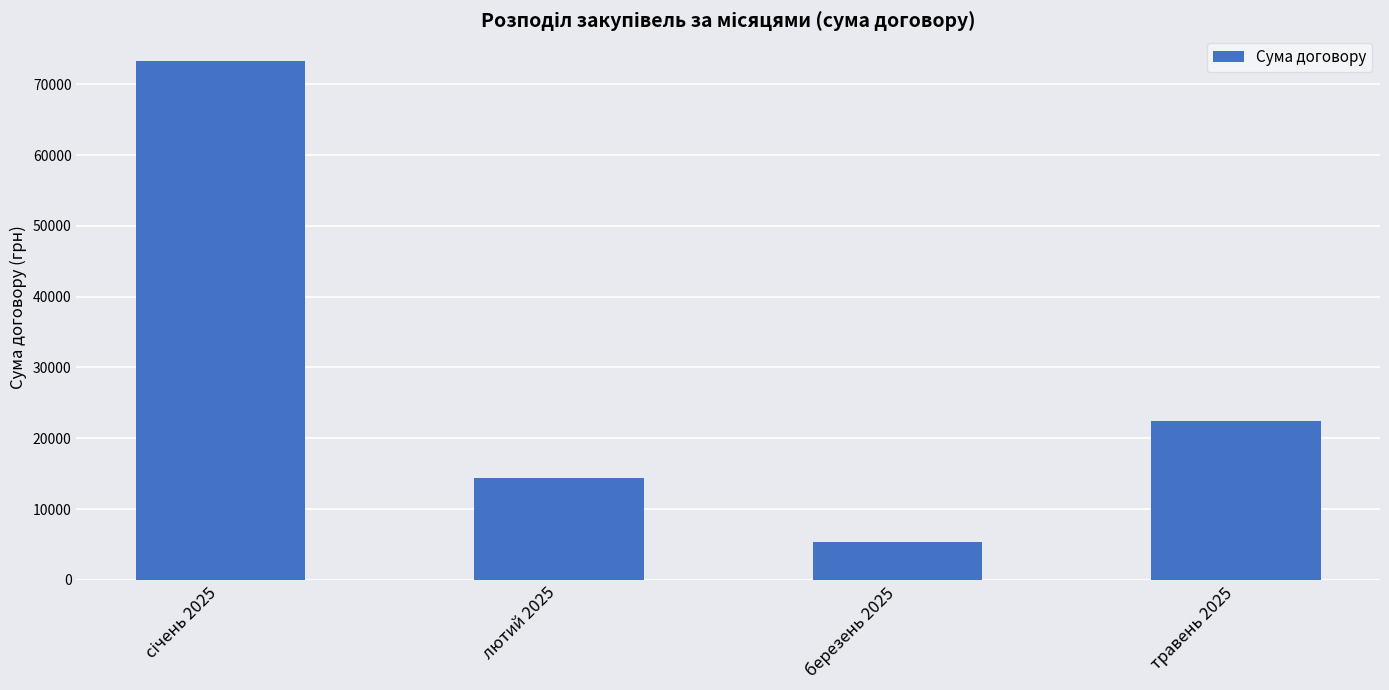

At which label is the value closest to 39284?

травень 2025